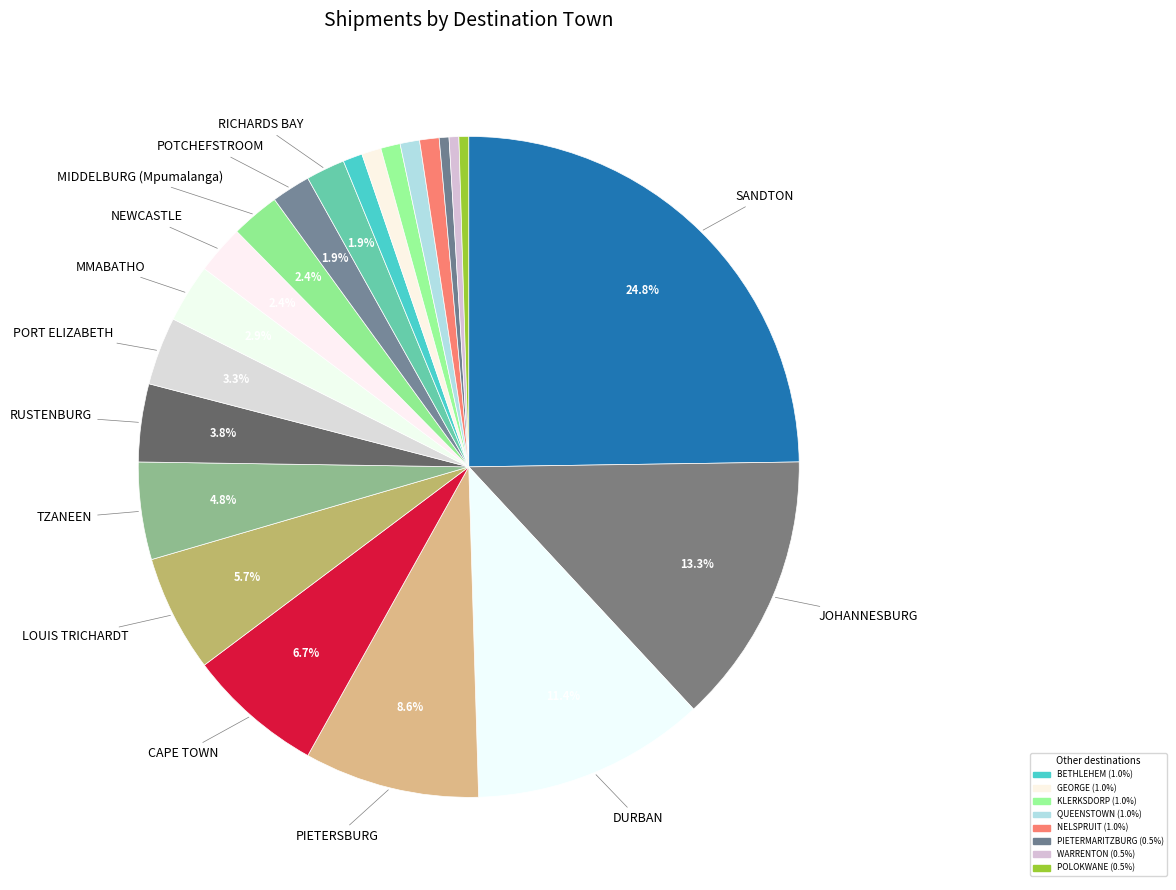

How many segments does this pie chart have?

22